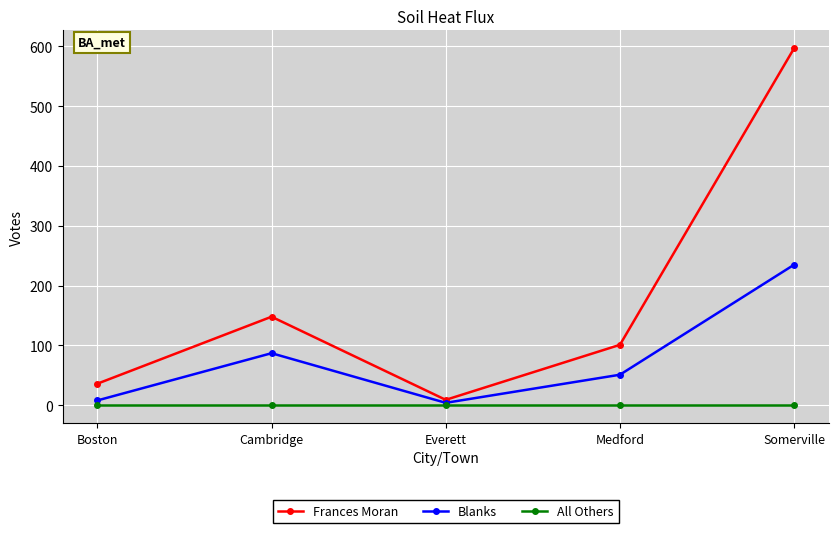

Count the number of categories in the chart.

5